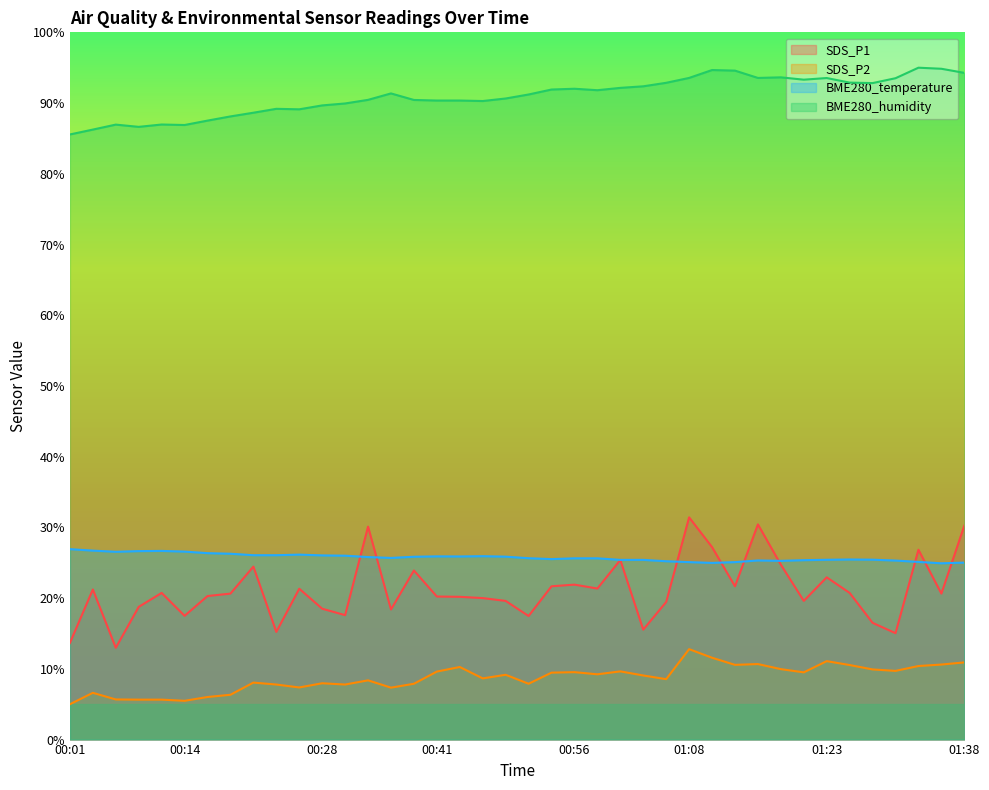

What are all the series names shown in the legend?

SDS_P1, SDS_P2, BME280_temperature, BME280_humidity